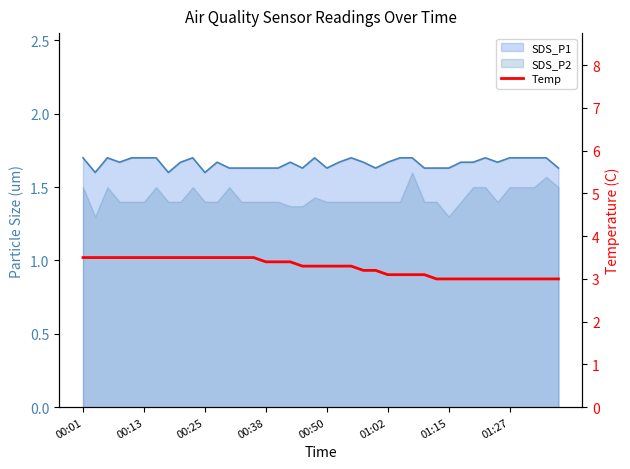

What value does the data have at 00:38?

3.5